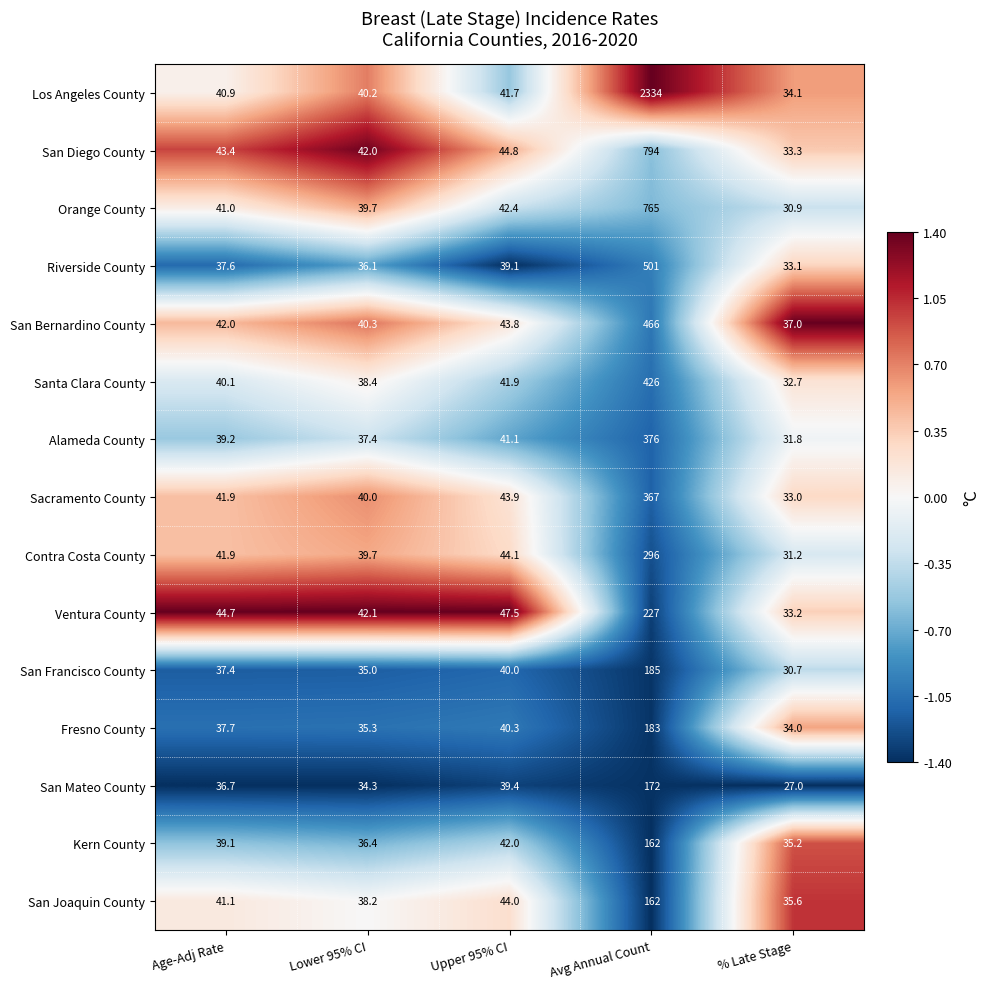

List the labels in order of Orange County value, largest first.

Avg Annual Count, Upper 95% CI, Age-Adj Rate, Lower 95% CI, % Late Stage